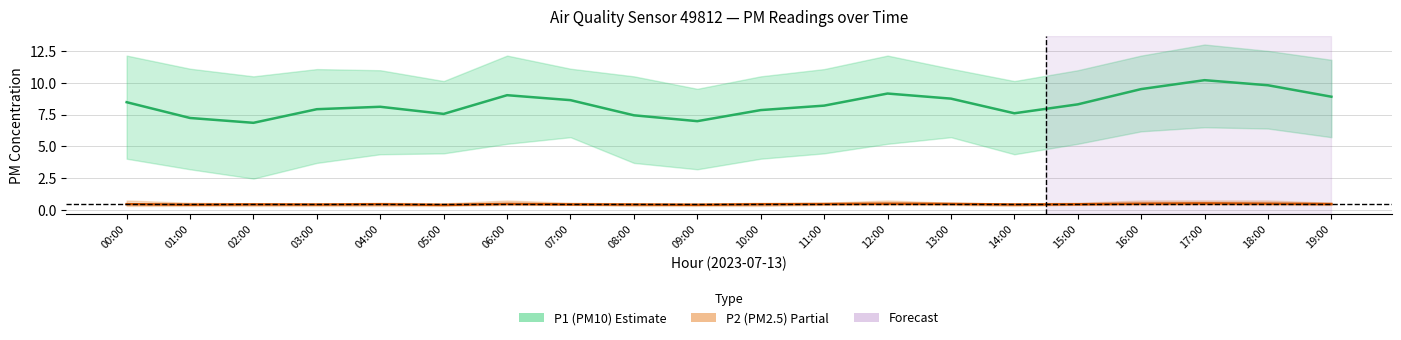

What is the spread (max minus min) of values at 03:00?

7.5